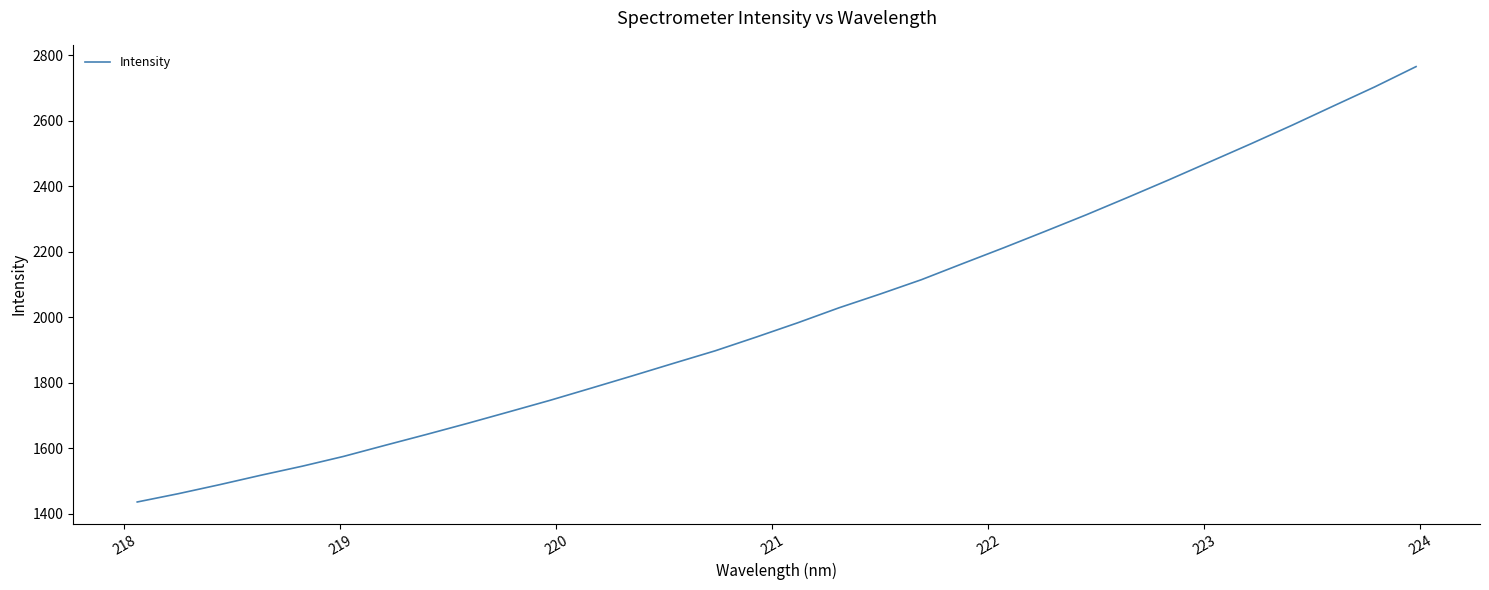

What is the difference between the maximum and minimum values?

1328.5